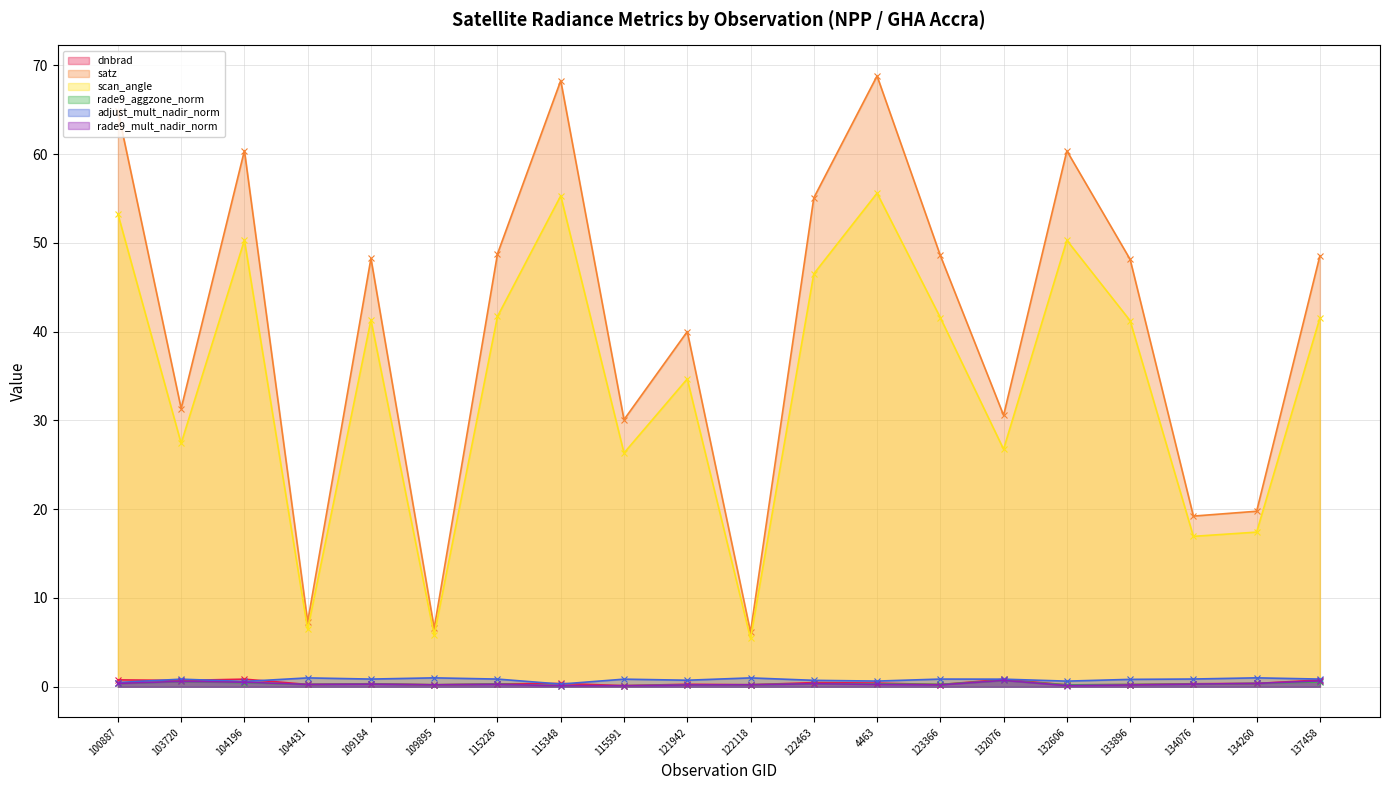

How many lines are shown in the chart?

6